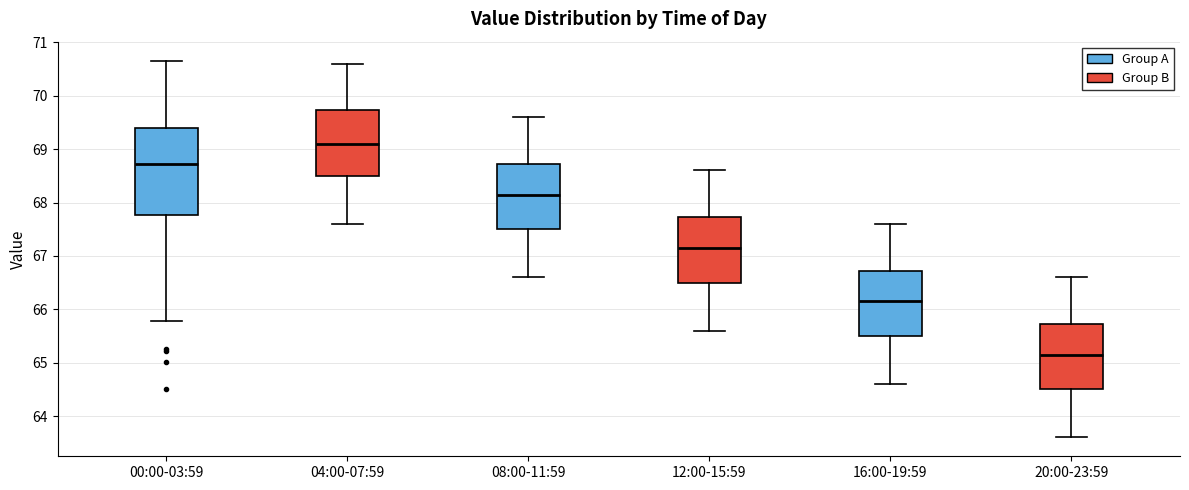

Reading left to right, read every box against the y-axis: the position of its median line, the range the box covers, and the ends of its whiskers. The values are not printed on the chart, so give them approximately, as read against the axis.

00:00-03:59: median 68.7, box 67.8 to 69.4, whiskers 65.8 to 70.7
04:00-07:59: median 69.1, box 68.5 to 69.7, whiskers 67.6 to 70.6
08:00-11:59: median 68.2, box 67.5 to 68.7, whiskers 66.6 to 69.6
12:00-15:59: median 67.2, box 66.5 to 67.7, whiskers 65.6 to 68.6
16:00-19:59: median 66.2, box 65.5 to 66.7, whiskers 64.6 to 67.6
20:00-23:59: median 65.2, box 64.5 to 65.7, whiskers 63.6 to 66.6